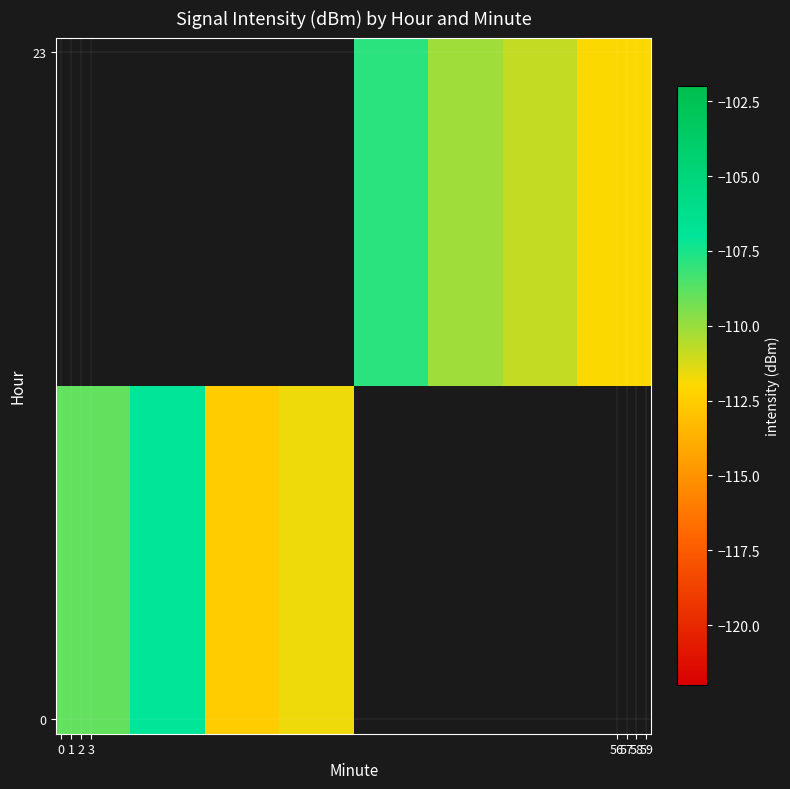

True or false: row_1 has a value of -110.1 at 57.

True